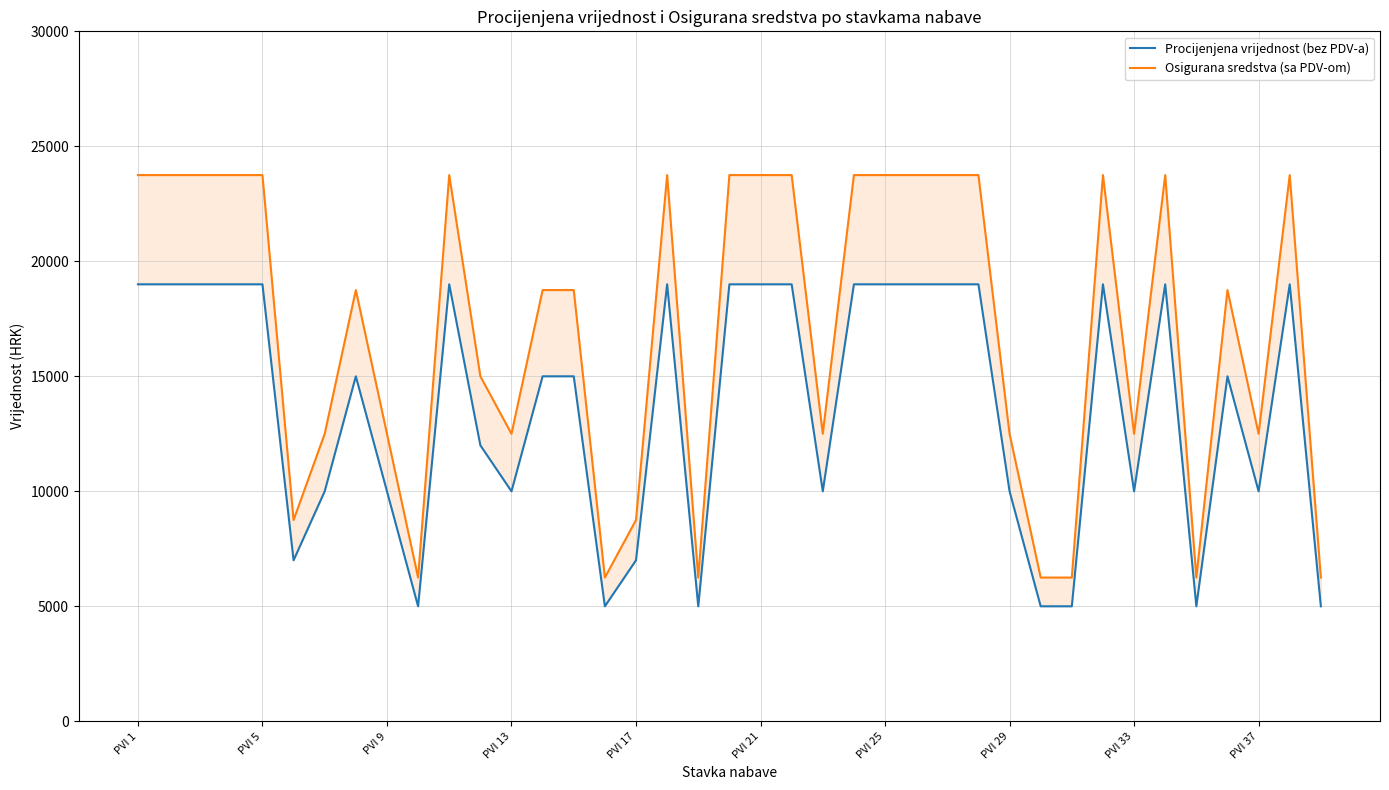

What is the difference between the second highest and minimum values in the Osigurana sredstva (sa PDV-om) series?

17500